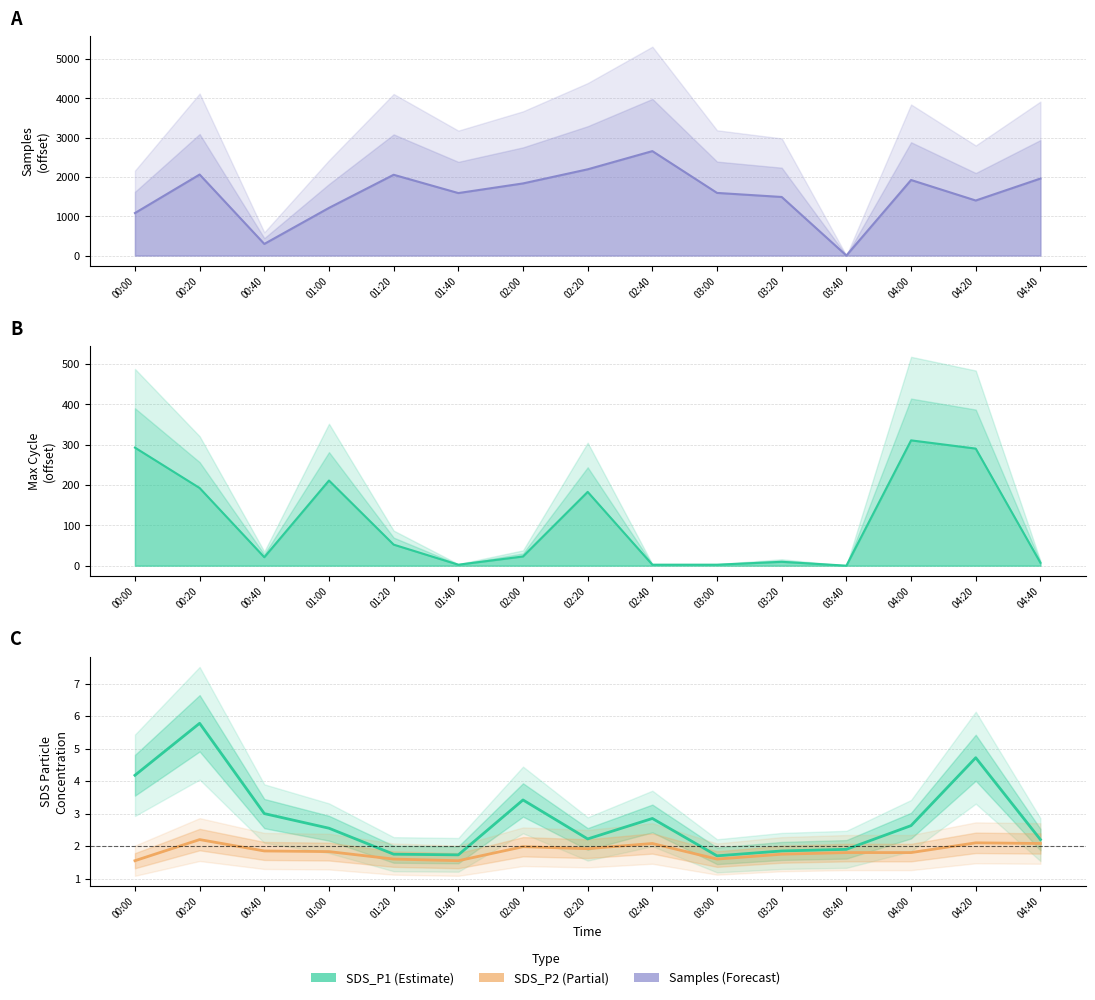

Which has a higher value, 01:00 or 03:00?

03:00